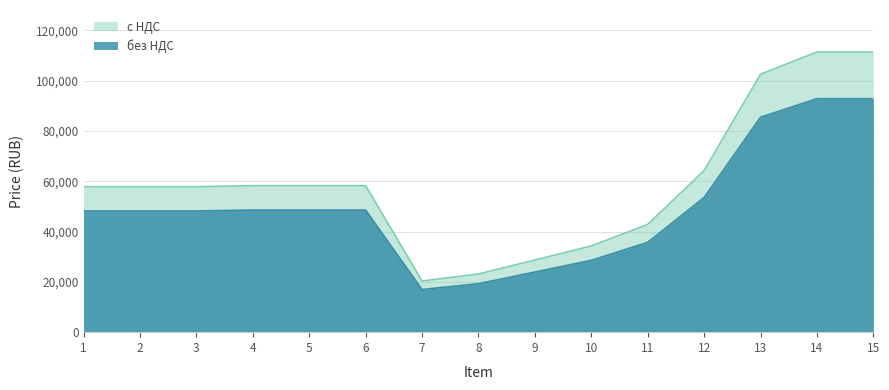

In с НДС, how many points are lower than both neighbors (excluding endpoints)?

1